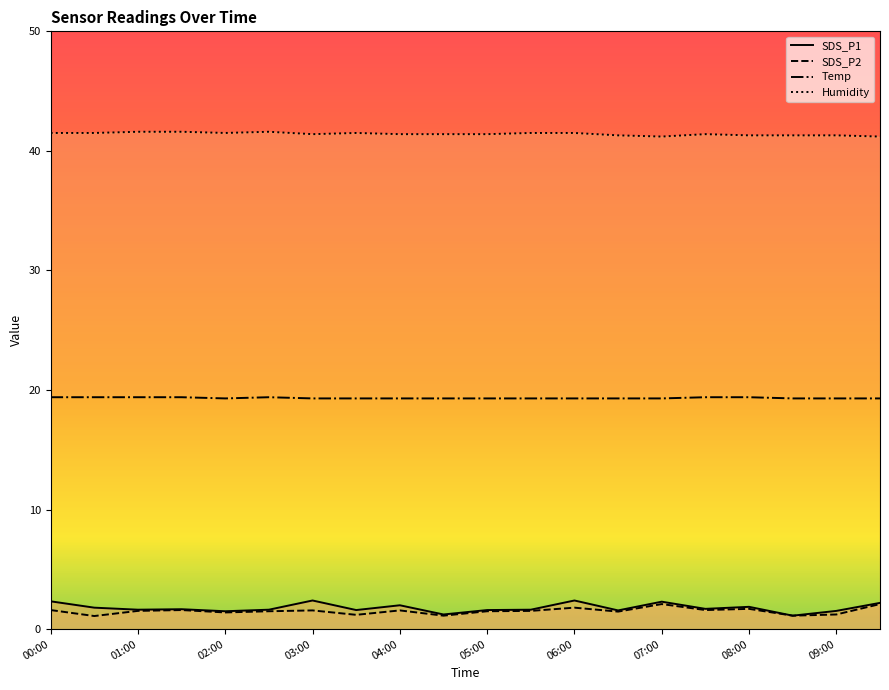

True or false: SDS_P1 and Humidity intersect in this chart.

False